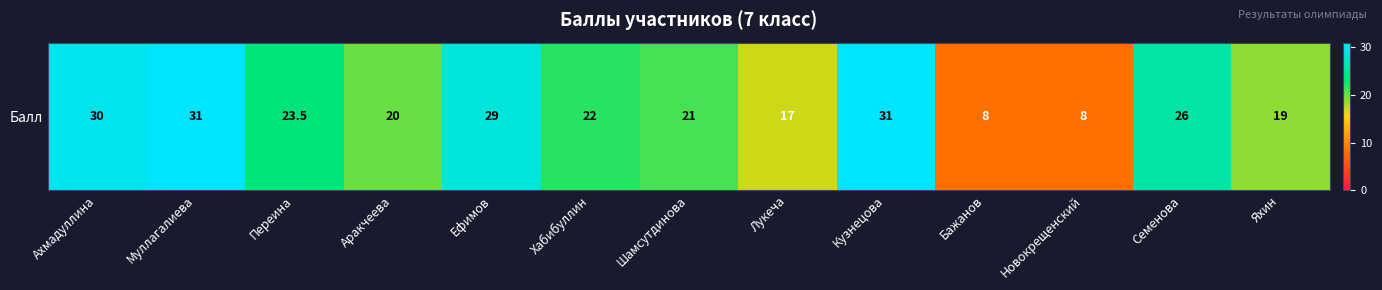

What is the average value?

22.0